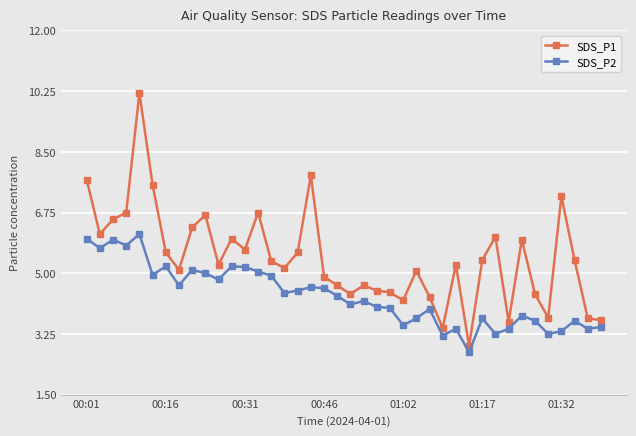

Rank the series by their average value, from highest to lowest.

SDS_P1, SDS_P2